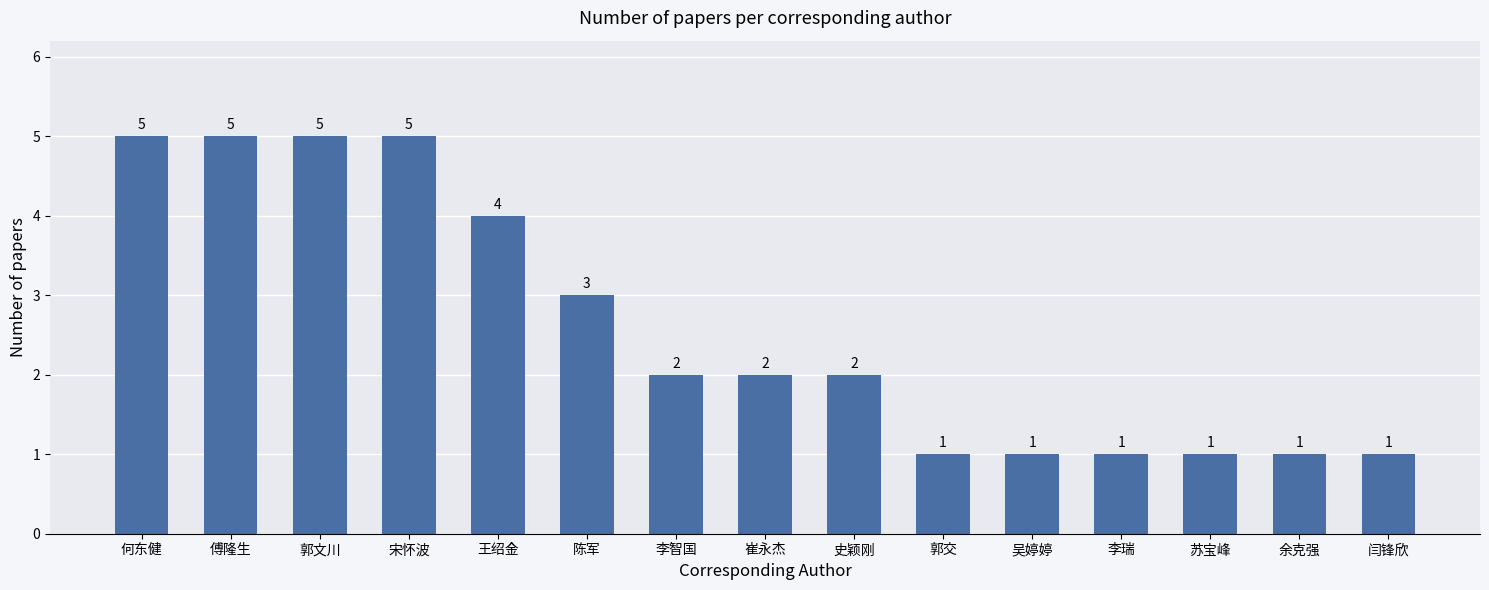

Between 陈军 and 李智国, which is larger?

陈军